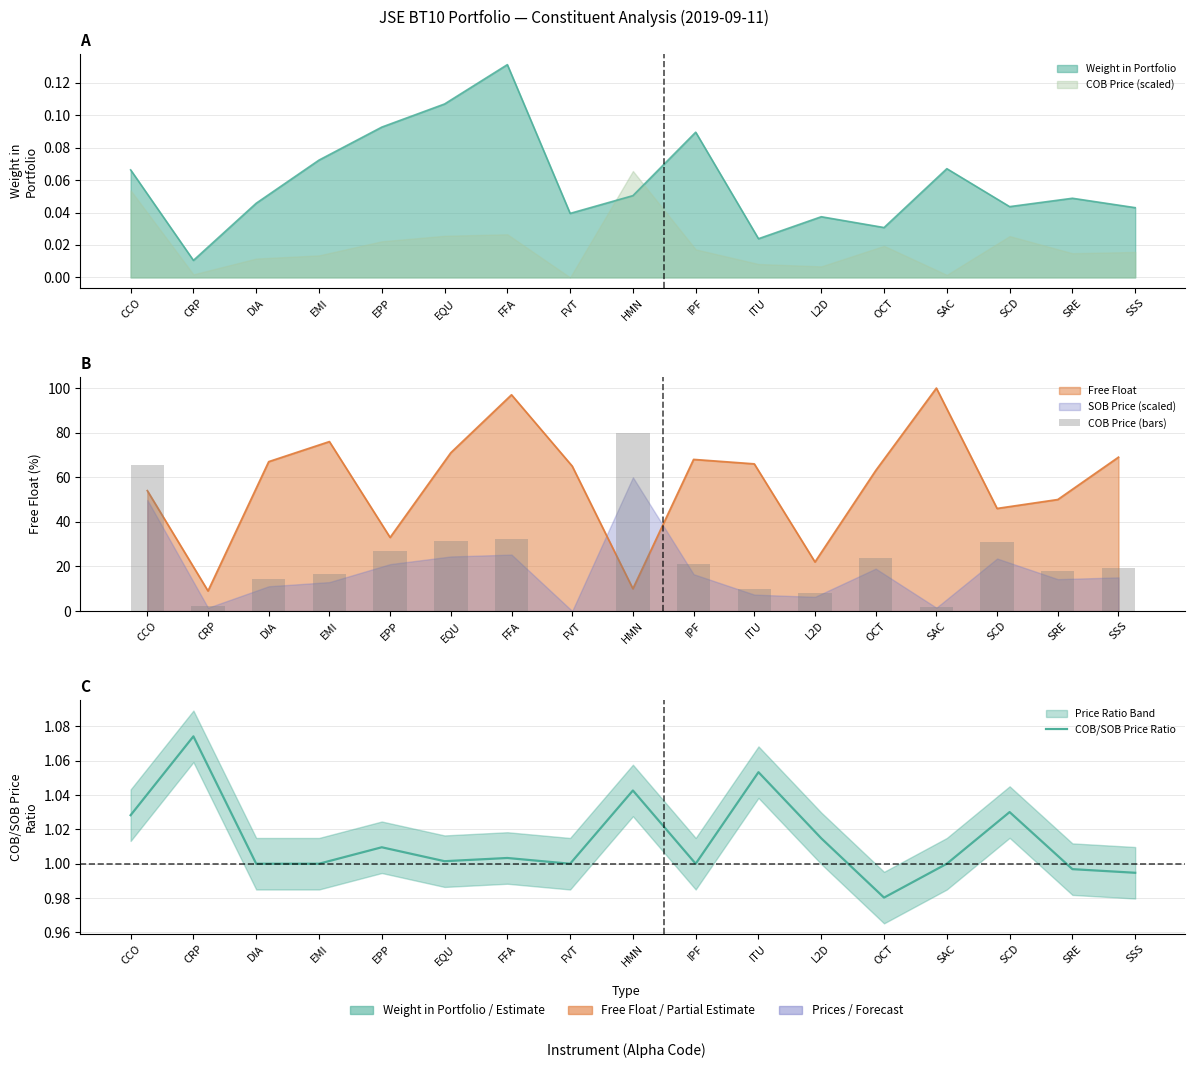

What is the sum of all COB Price (bars) values?

402.7